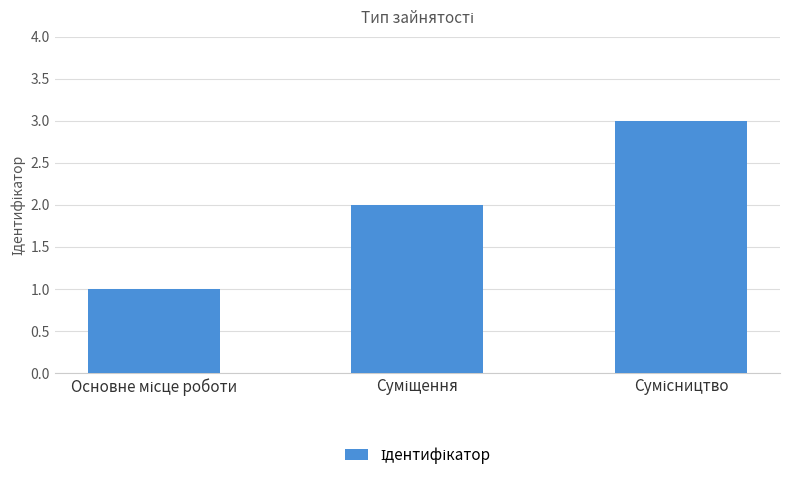

What is the maximum value shown in the chart?

3